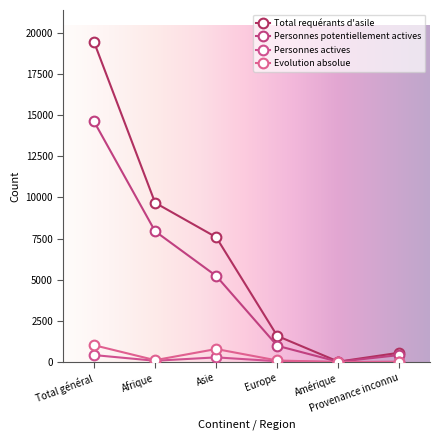

True or false: Personnes potentiellement actives has a value of 14613 at Total général.

True